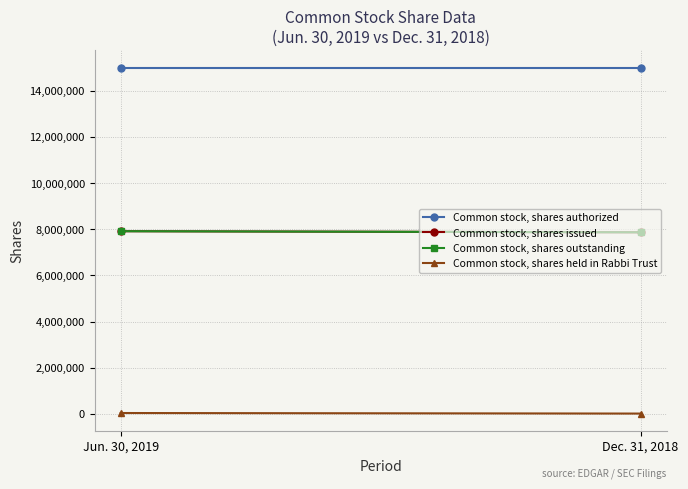

What is the total value across all series at Dec. 31, 2018?

30758611